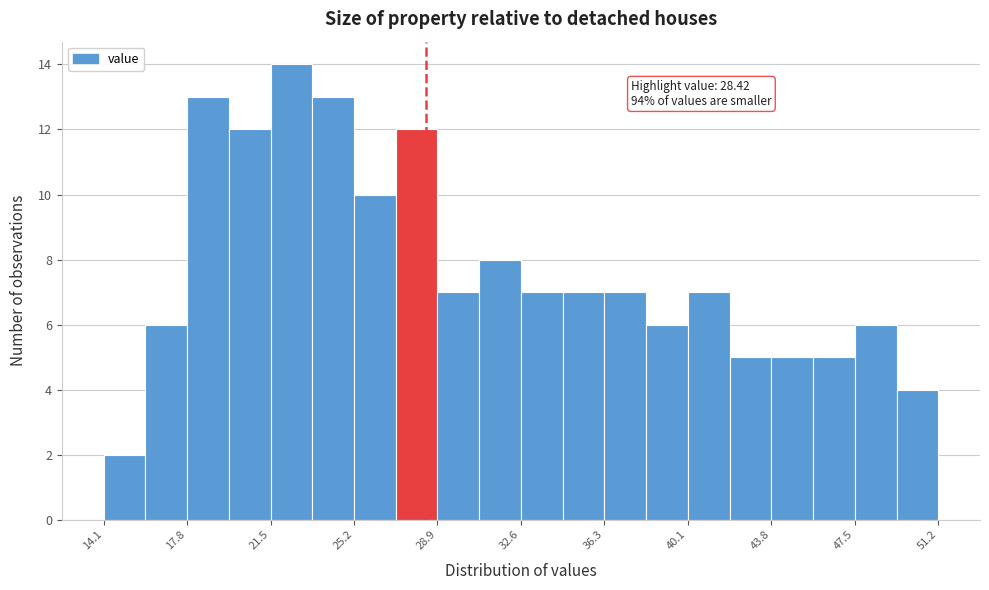

Read against the x-axis, roughly where is the centre of the tallest bar?

22.5